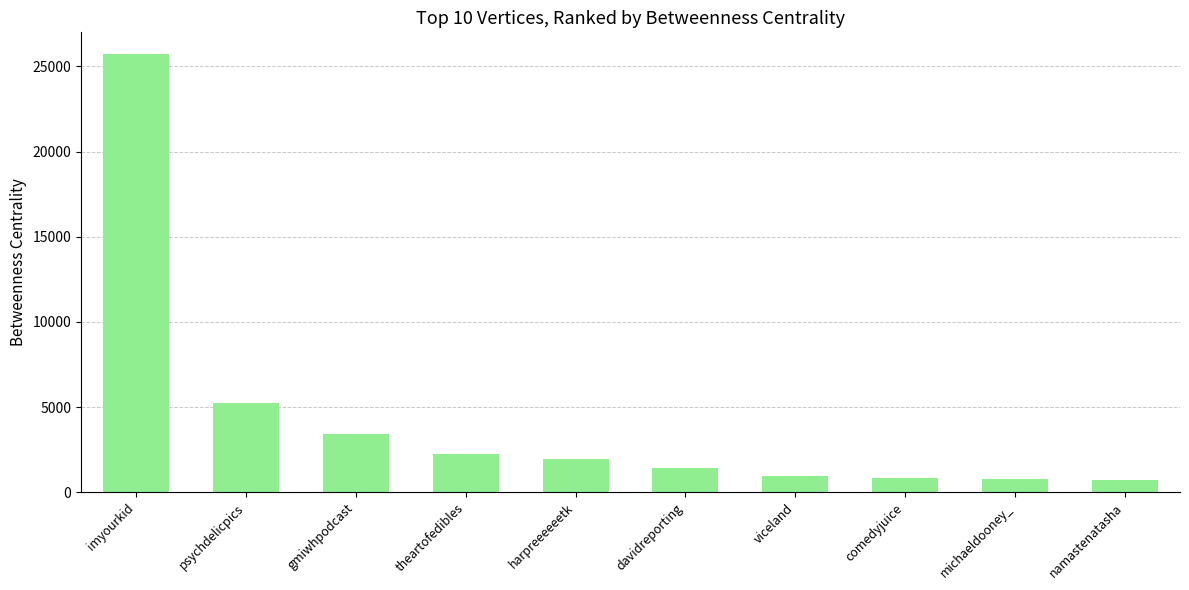

What is the maximum value shown in the chart?

25717.1